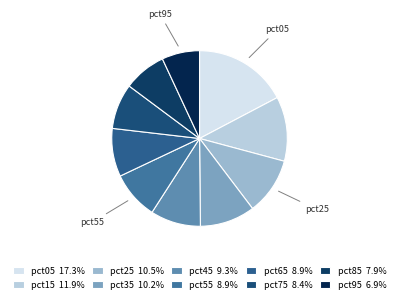

What percentage is the pct55 slice, to the nearest percent?

9%